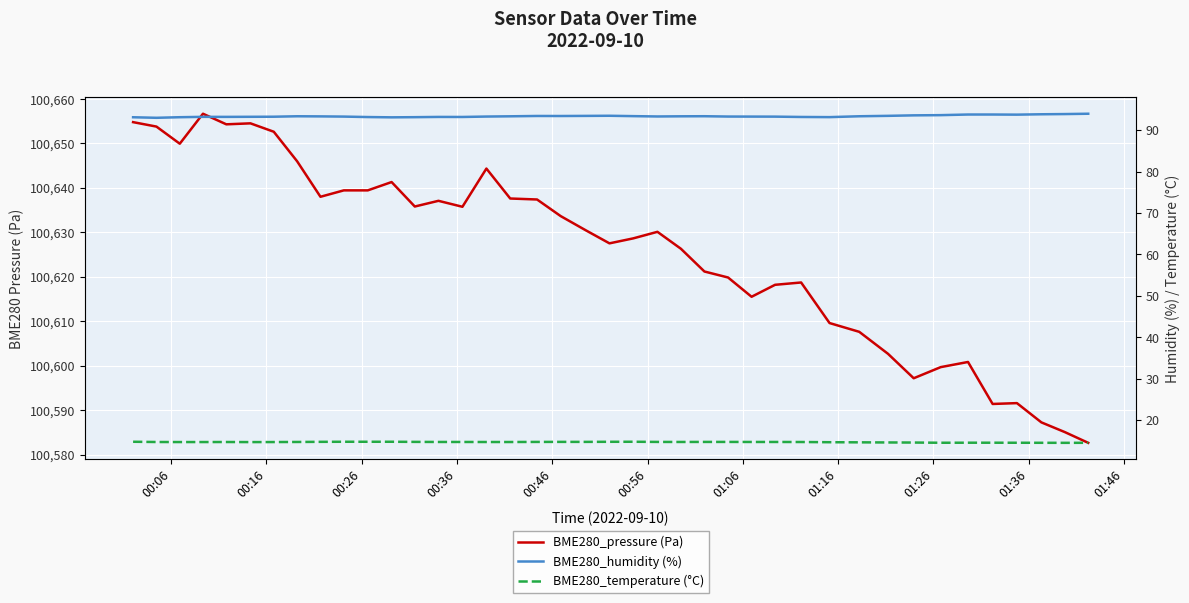

At how many categories does at least one series exceed 891?

40